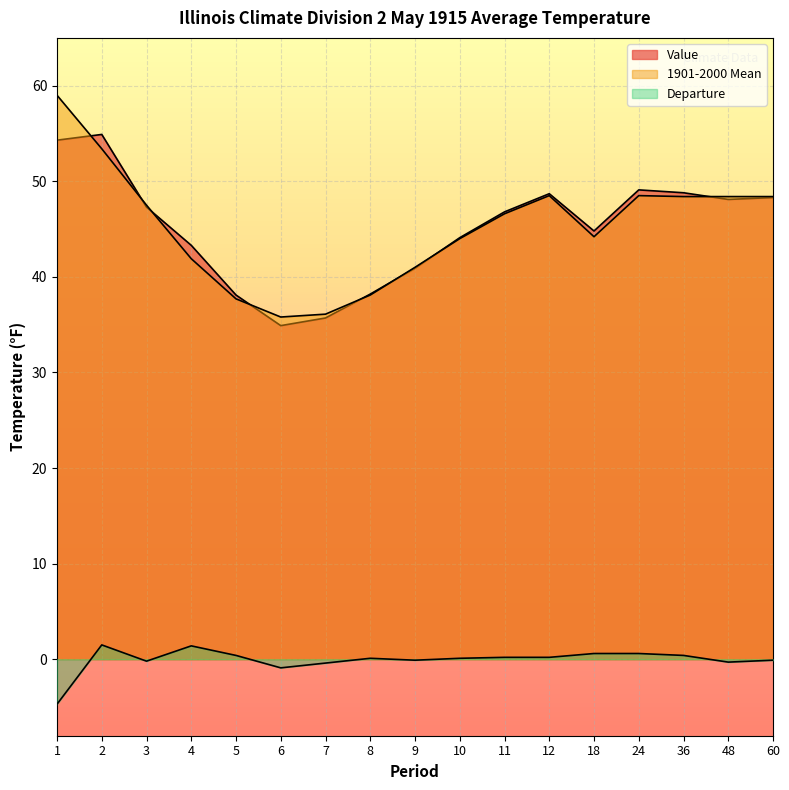

How many interior local valleys does the Departure series have?

4